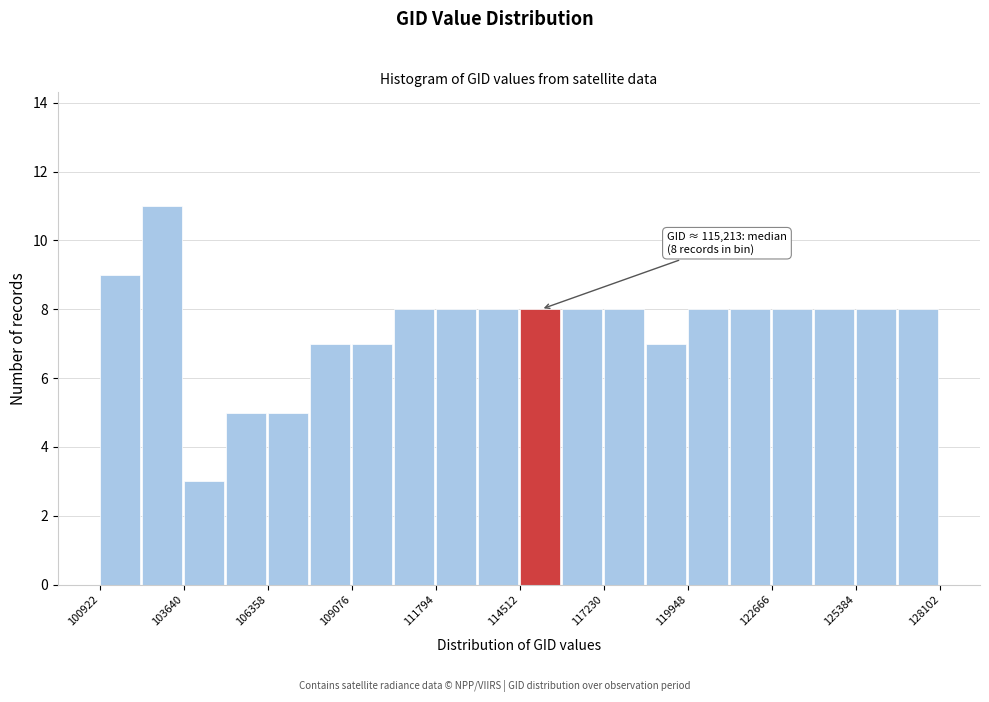

Read against the x-axis, roughly where is the centre of the tallest bar?

103000